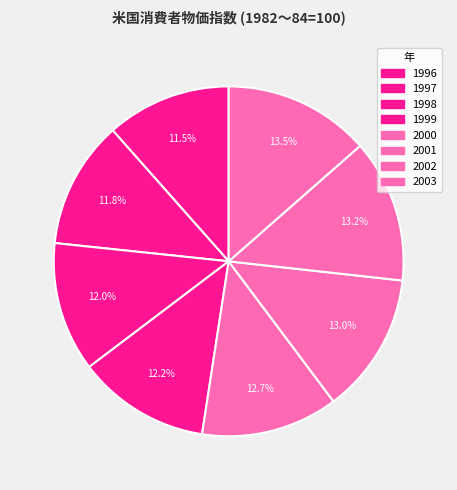

How many slices are in this pie chart?

8